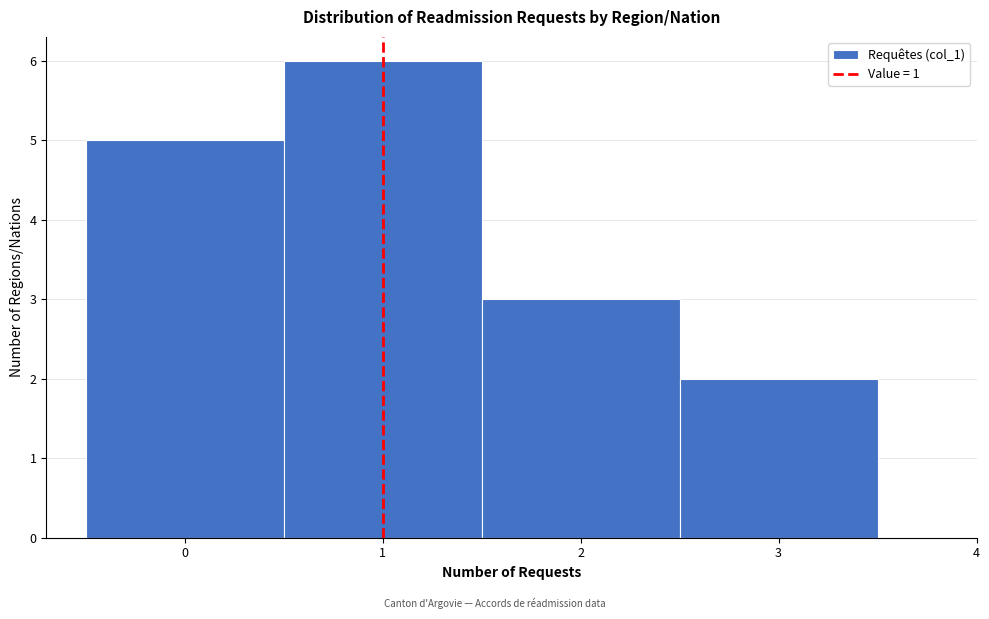

Over which range of the x-axis is the bar tallest?

0.5 to 1.5